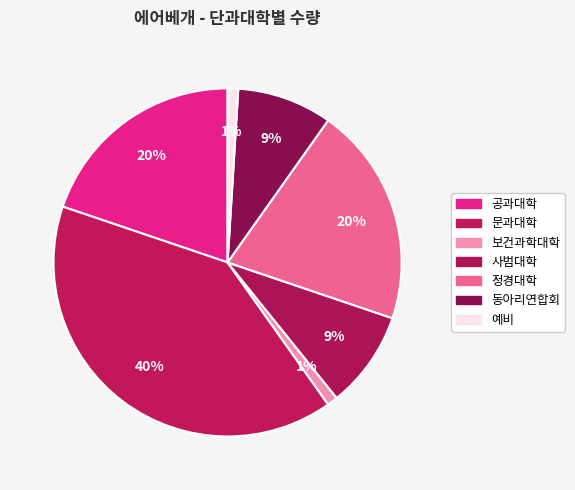

How many slices are in this pie chart?

7